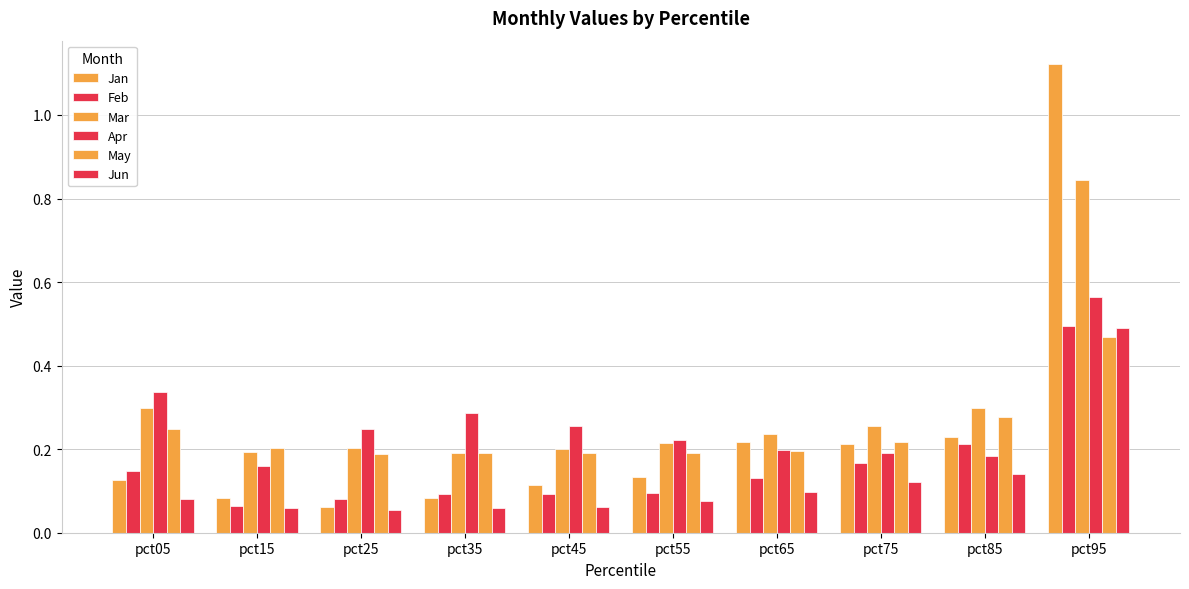

Count the number of categories in the chart.

10